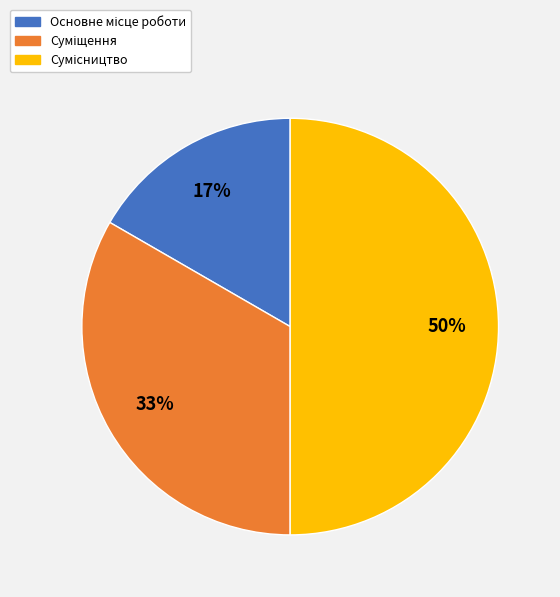

How many segments does this pie chart have?

3